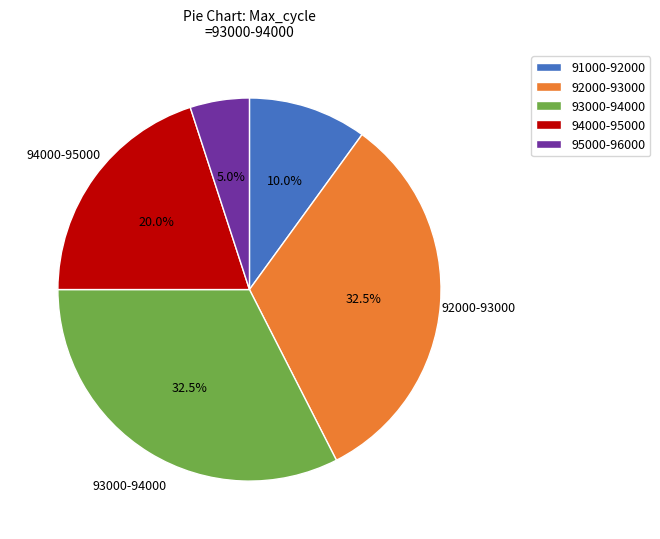

Which category has the smallest portion of the pie?

95000-96000